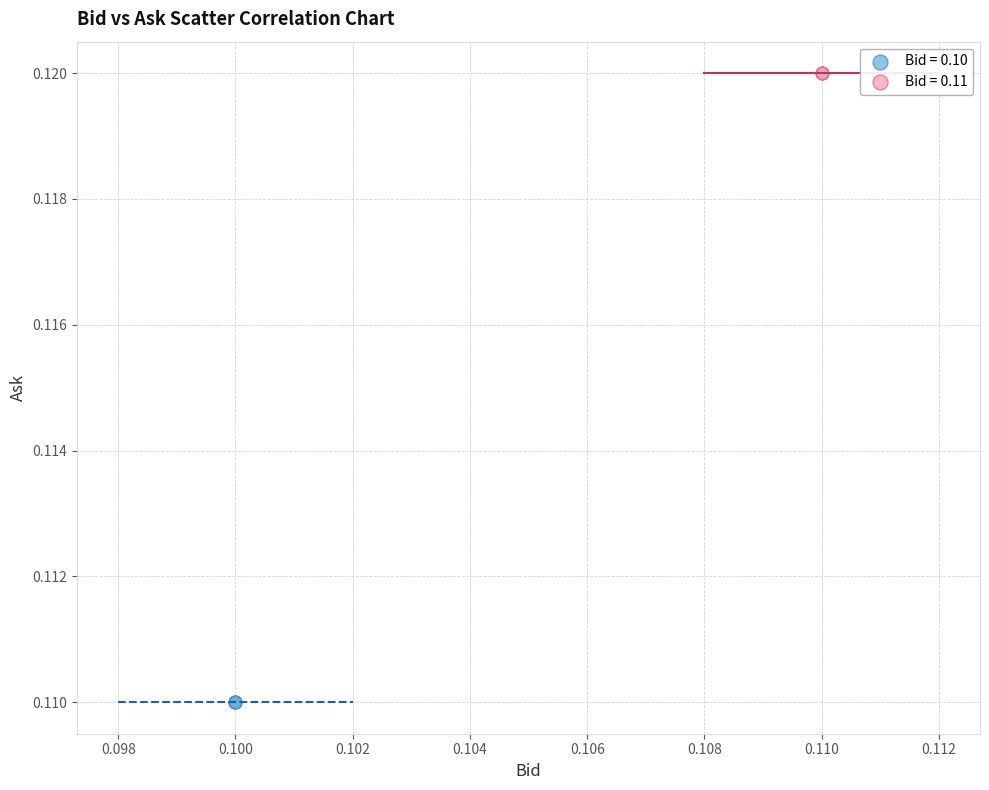

Which series reaches the minimum Y coordinate?

Bid = 0.10